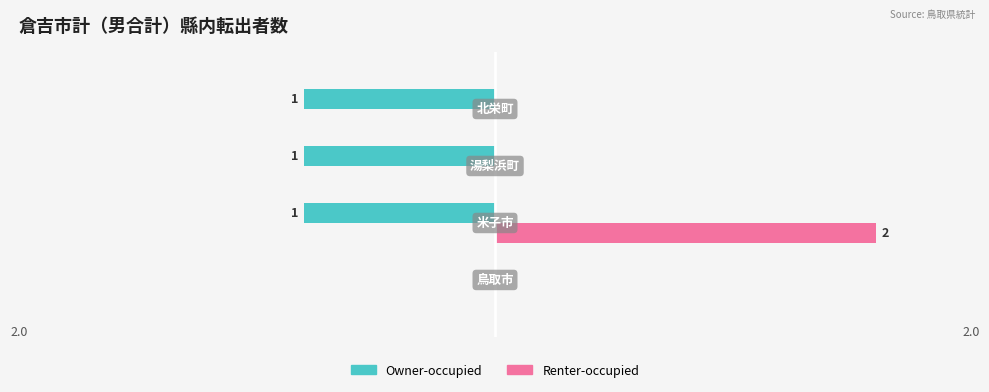

Which series has the largest total across all categories?

Renter-occupied